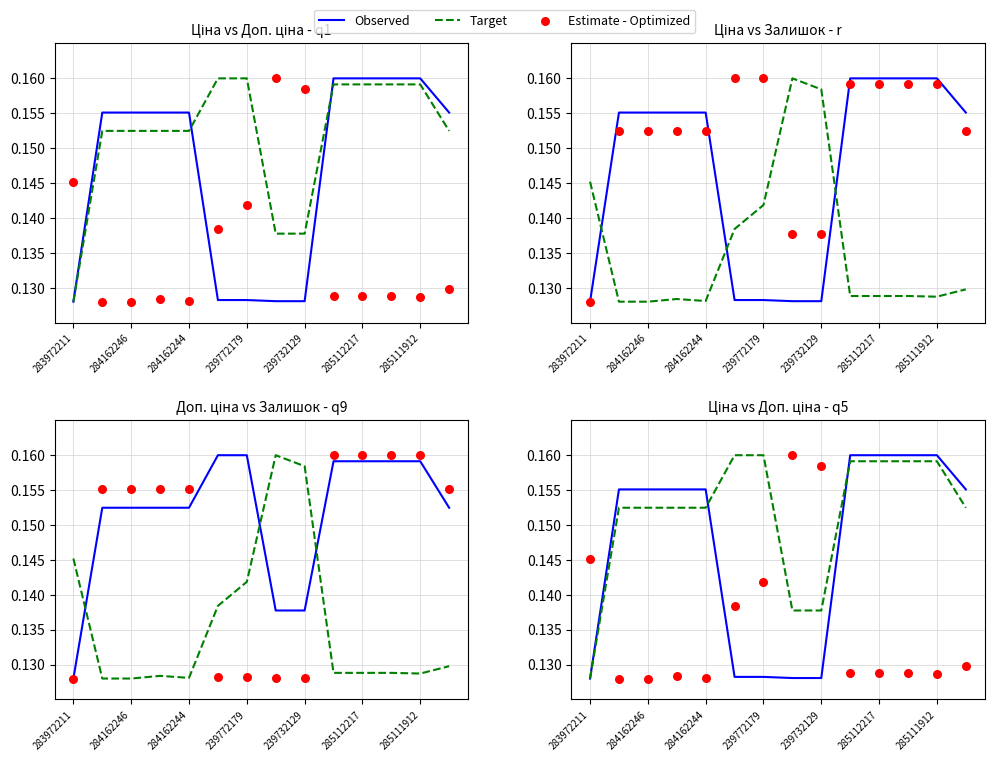

What are all the series names shown in the legend?

Observed, Target, Estimate - Optimized